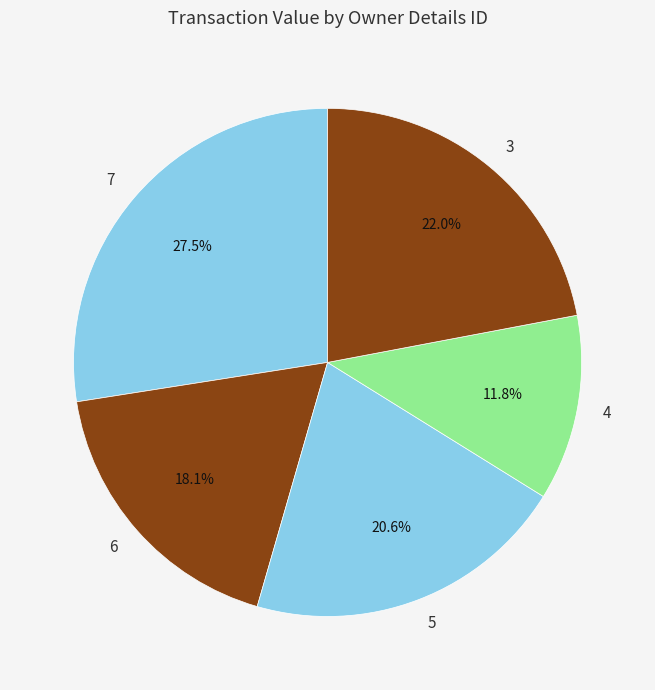

Approximately how many times larger is the value at 4 compared to 7?

0.4